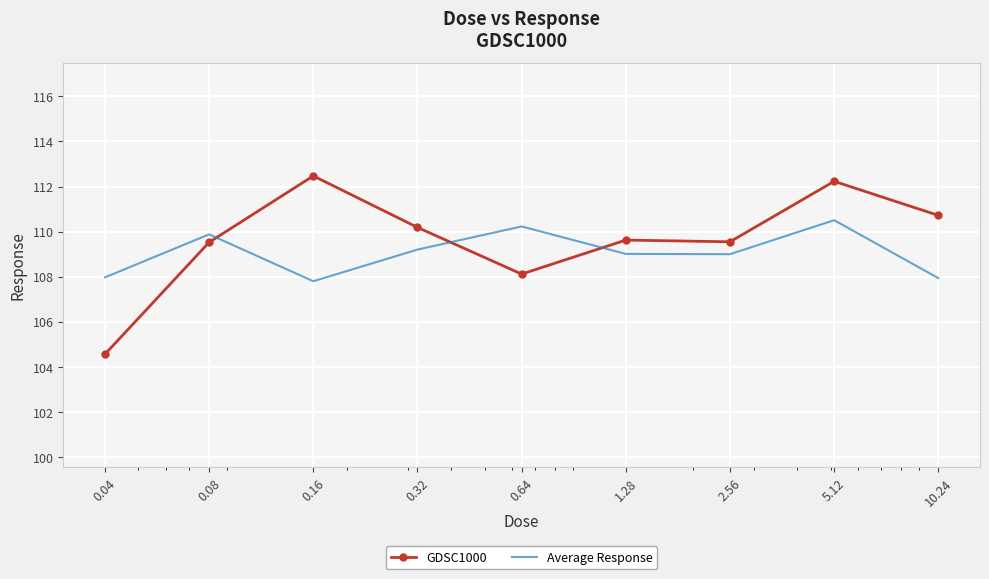

In GDSC1000, how many points are lower than both neighbors (excluding endpoints)?

2